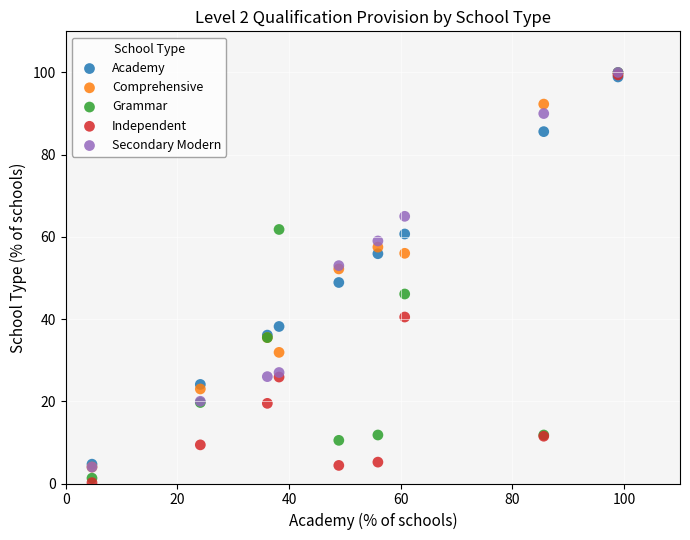

Across all series, what Y value is closest to 50?

48.9